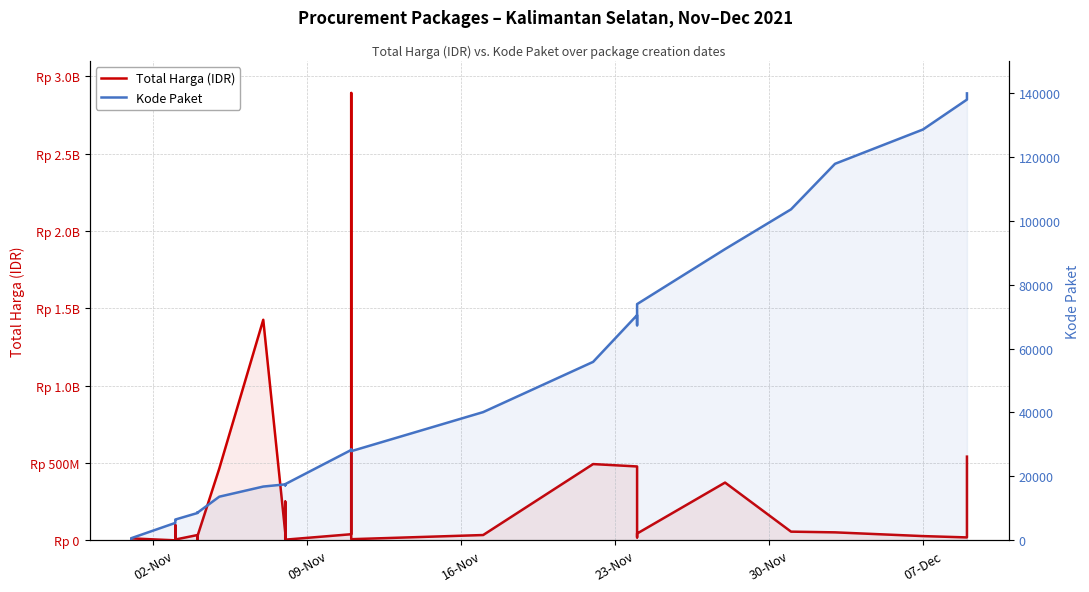

How many data points in Kode Paket are less than 17272?

17